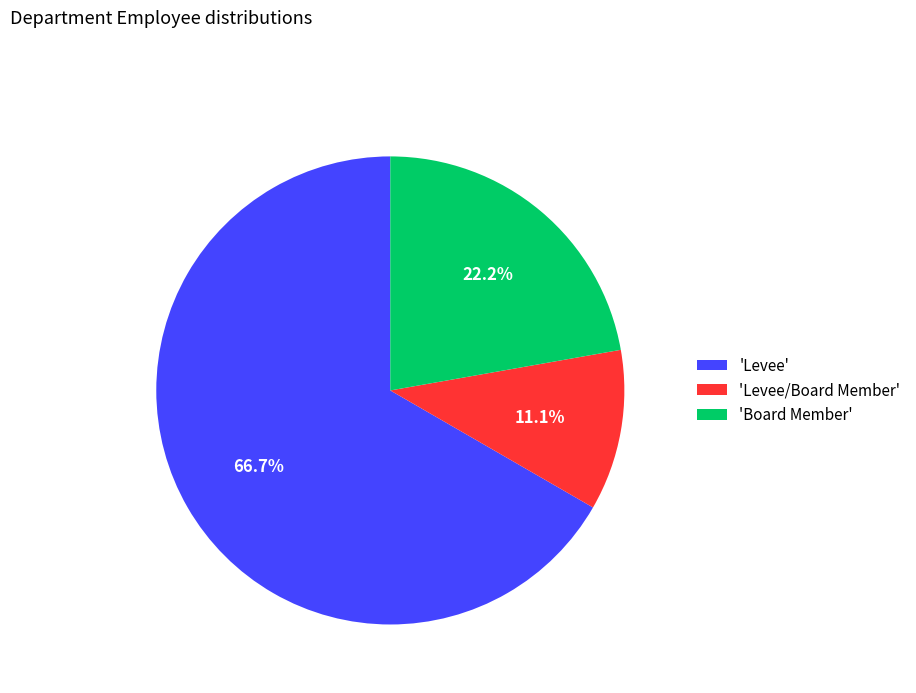

Which has a higher value, 'Levee' or 'Levee/Board Member'?

'Levee'